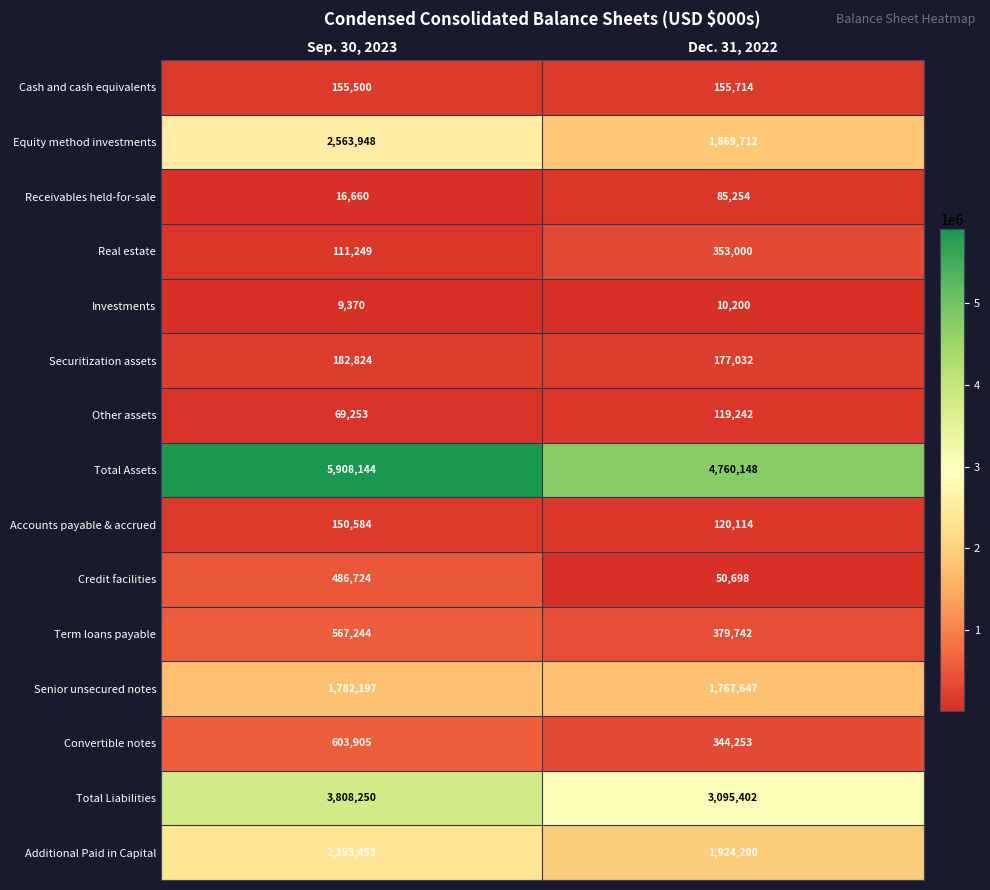

What is the total value across all series at Dec. 31, 2022?

15212358